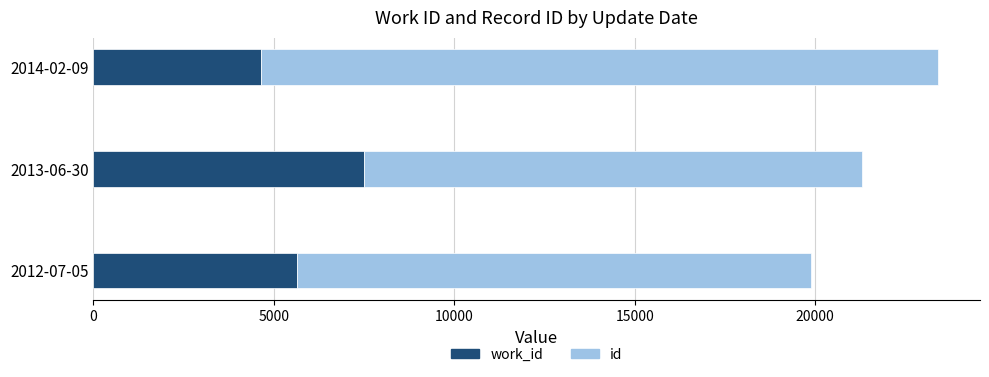

At which category is the sum across all series the highest?

2014-02-09